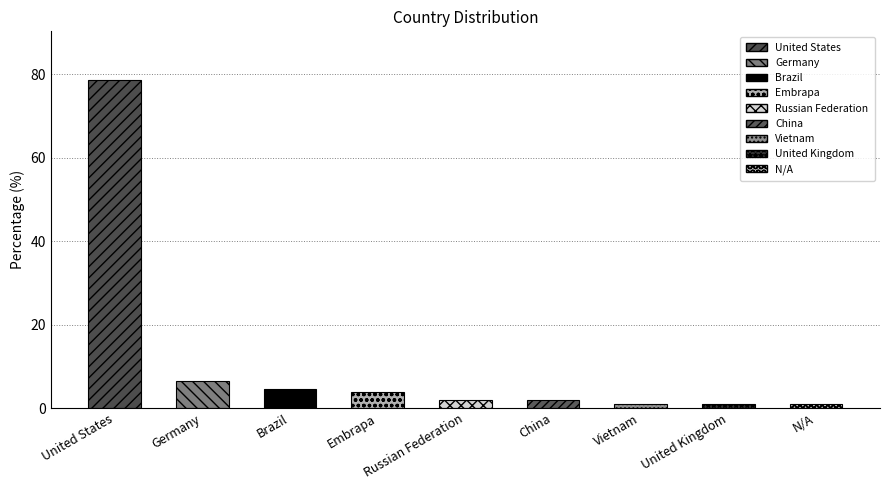

True or false: the data shows 3.7 at Embrapa.

True